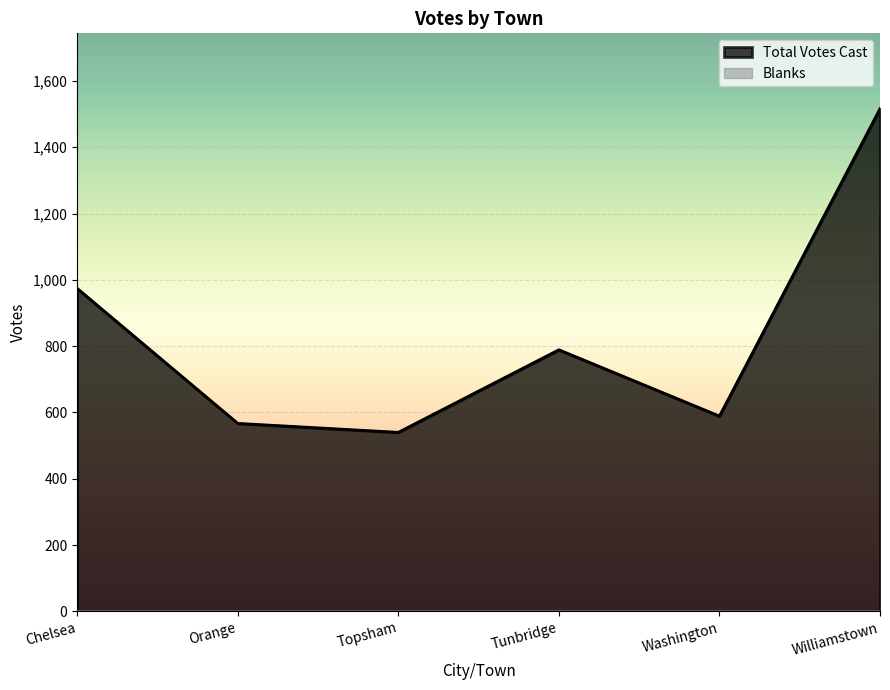

What is the sum of the values at Tunbridge and Williamstown?

2305